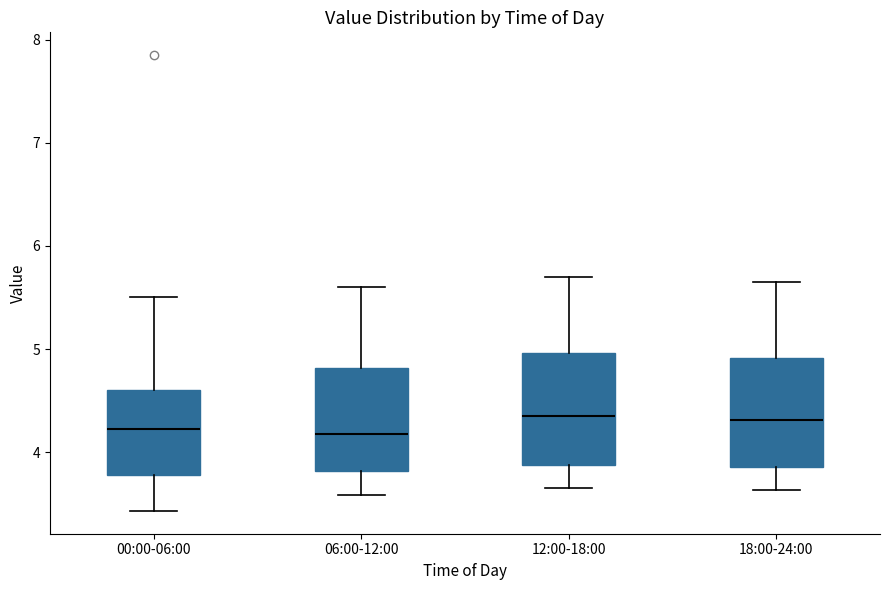

Where is the lower edge of the box for 00:00-06:00 on the y-axis? The values are not printed on the chart, so give them approximately, as read against the axis.

3.8